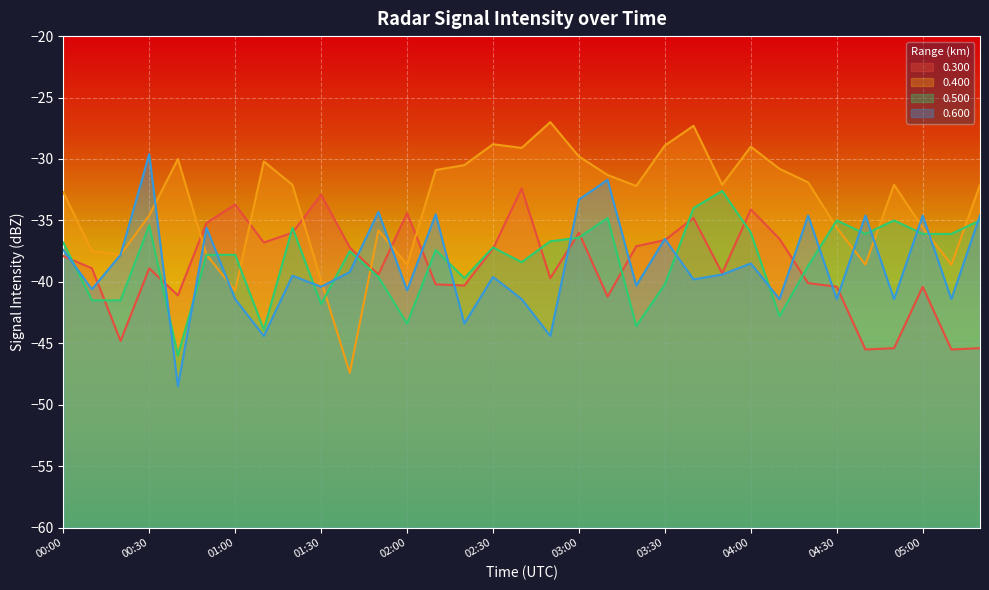

Is the value of 0.500 at 01:50 greater than the value of 0.300 at 00:50?

No